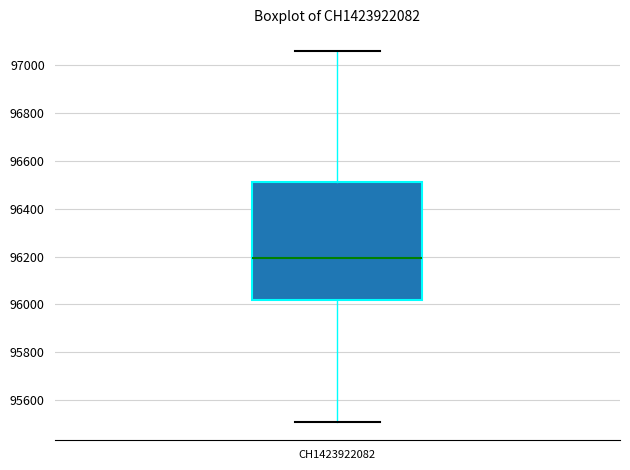

Where does the upper whisker of the box for CH1423922082 end on the y-axis? The values are not printed on the chart, so give them approximately, as read against the axis.

97060